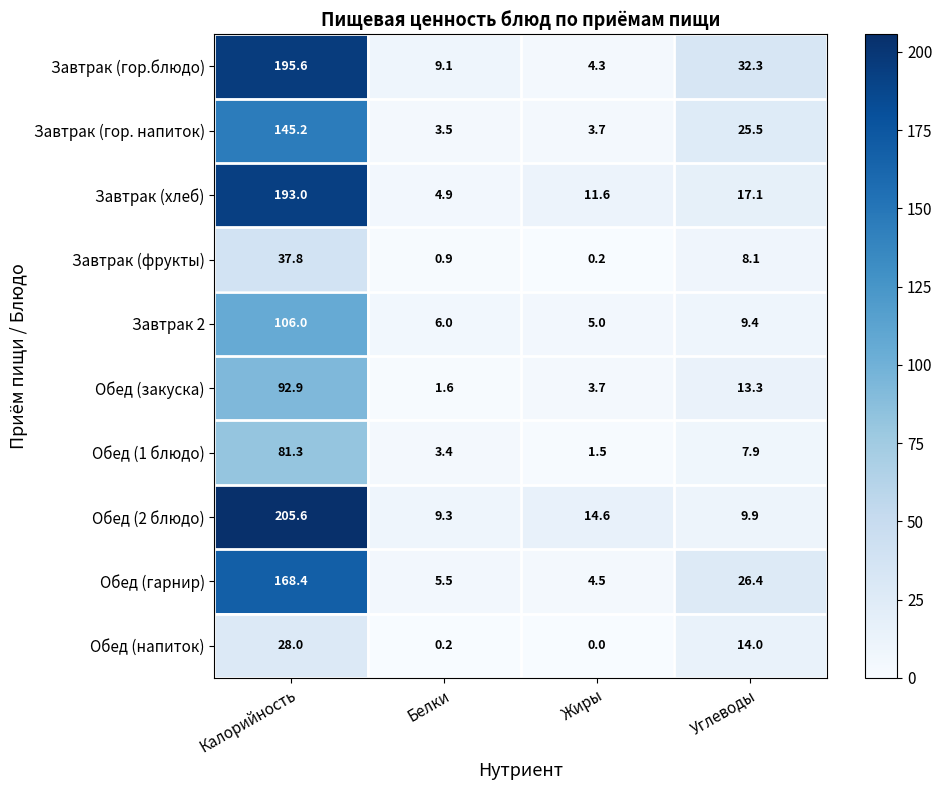

List the series in order of their peak value, highest first.

Обед (2 блюдо), Завтрак (гор.блюдо), Завтрак (хлеб), Обед (гарнир), Завтрак (гор. напиток), Завтрак 2, Обед (закуска), Обед (1 блюдо), Завтрак (фрукты), Обед (напиток)